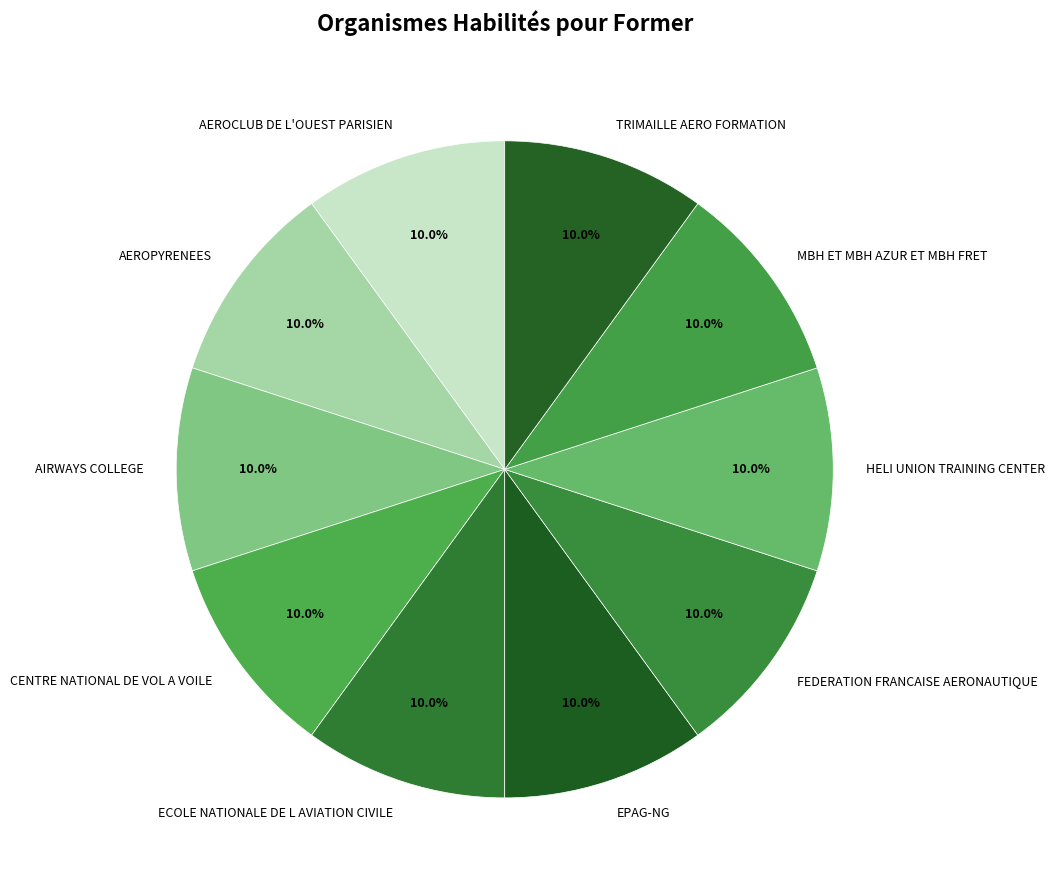

How much of the chart is everything except AEROCLUB DE L'OUEST PARISIEN?

90.0%